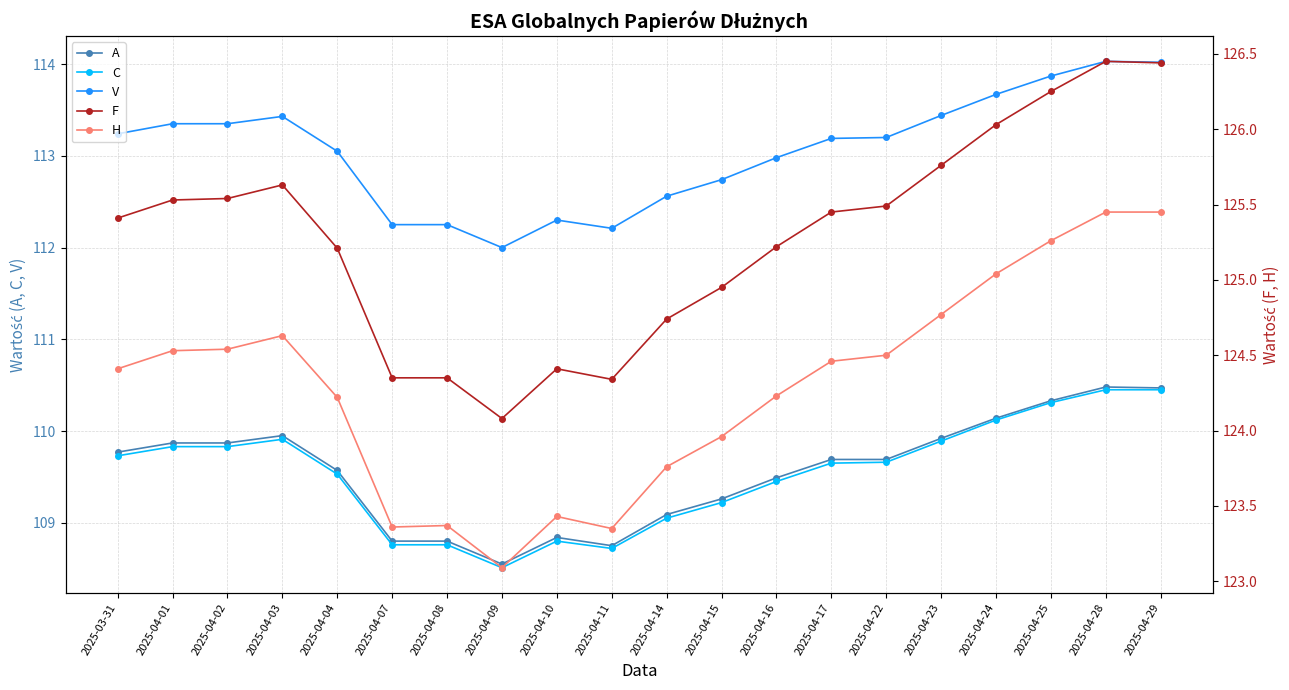

How many lines are shown in the chart?

5